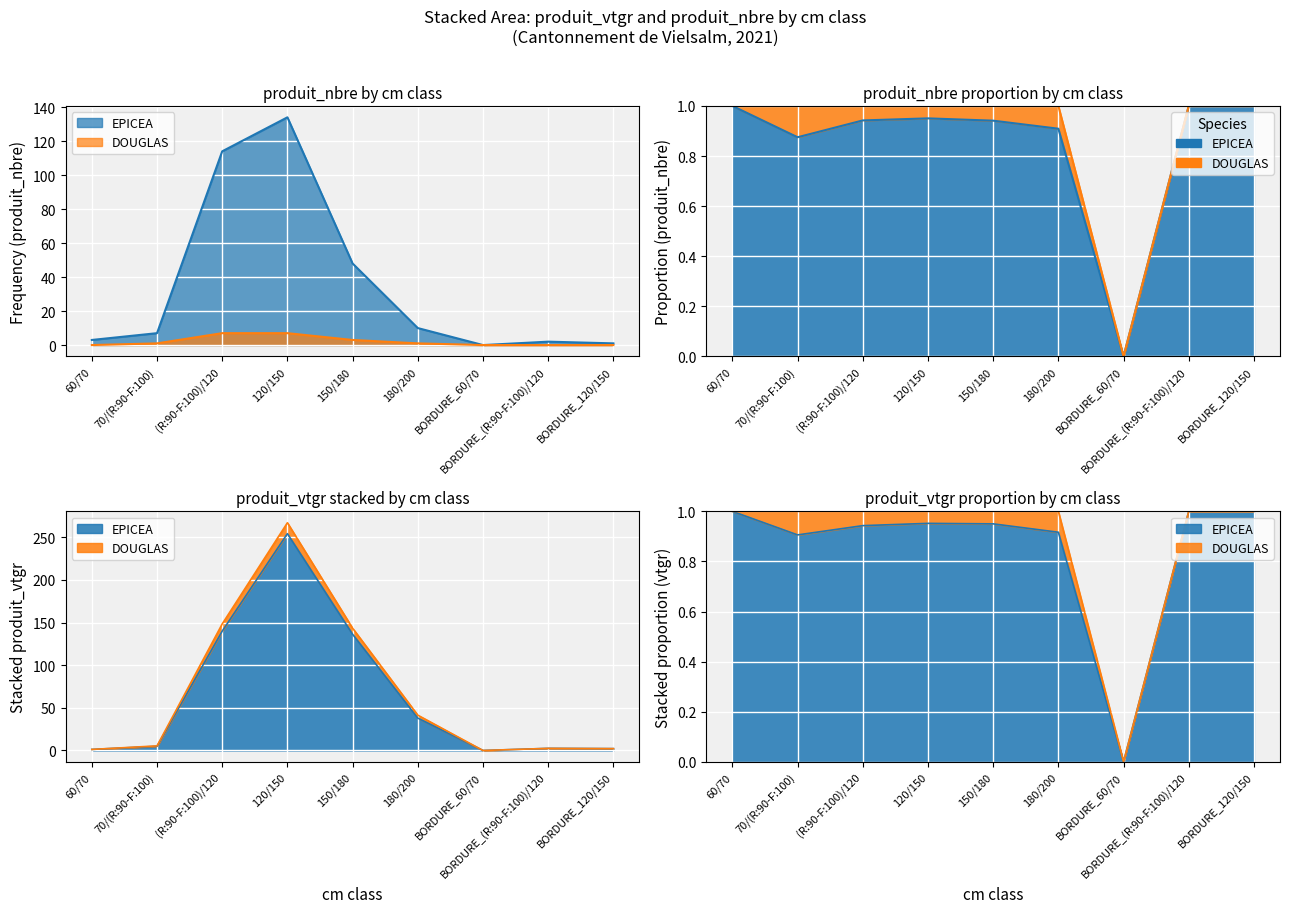

Reading right to left, extract all data points from this chart.

EPICEA: BORDURE_120/150=2.2	BORDURE_(R:90-F:100)/120=2.5	BORDURE_60/70=0.0	180/200=38.0	150/180=136.3	120/150=254.2	(R:90-F:100)/120=140.0	70/(R:90-F:100)=4.9	60/70=1.3
DOUGLAS: BORDURE_120/150=2.2	BORDURE_(R:90-F:100)/120=2.5	BORDURE_60/70=0.0	180/200=41.4	150/180=143.4	120/150=267.0	(R:90-F:100)/120=148.4	70/(R:90-F:100)=5.4	60/70=1.3
produit_nbre_EPICEA: BORDURE_120/150=1.0	BORDURE_(R:90-F:100)/120=2.0	BORDURE_60/70=0.0	180/200=10.0	150/180=48.0	120/150=134.0	(R:90-F:100)/120=114.0	70/(R:90-F:100)=7.0	60/70=3.0
produit_nbre_DOUGLAS: BORDURE_120/150=0.0	BORDURE_(R:90-F:100)/120=0.0	BORDURE_60/70=0.0	180/200=1.0	150/180=3.0	120/150=7.0	(R:90-F:100)/120=7.0	70/(R:90-F:100)=1.0	60/70=0.0